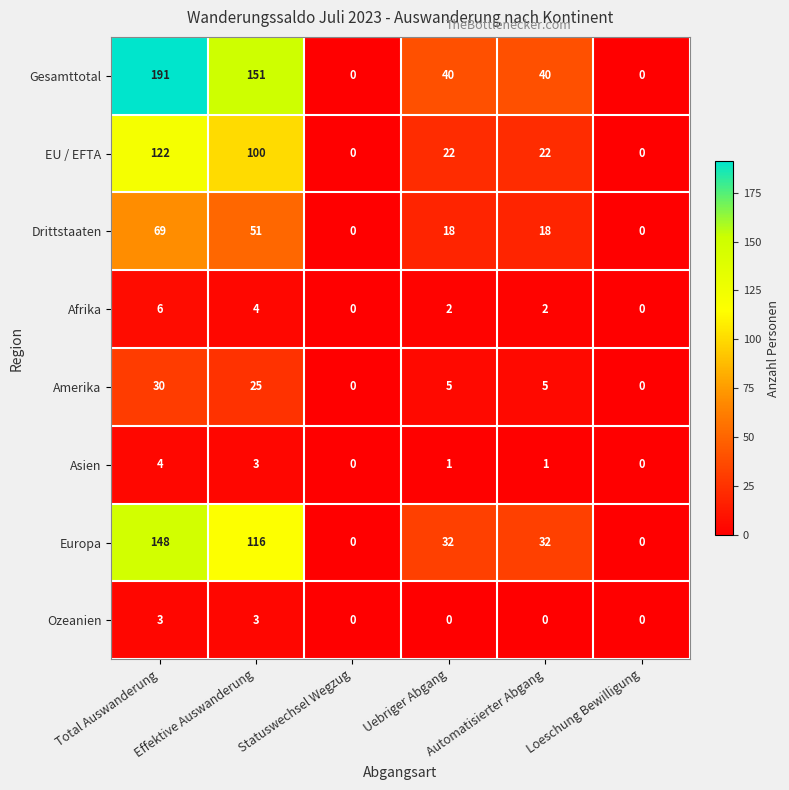

Count the number of categories in the chart.

6